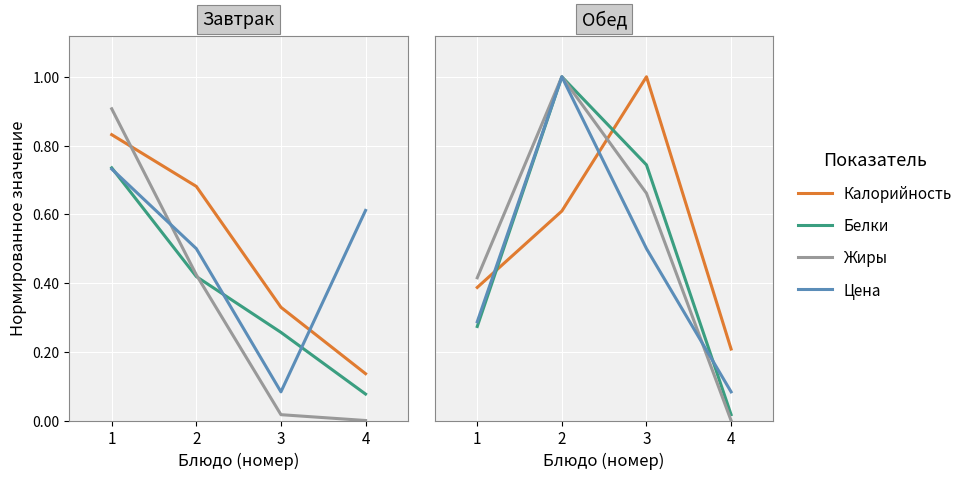

At how many categories does at least one series exceed 0?

4